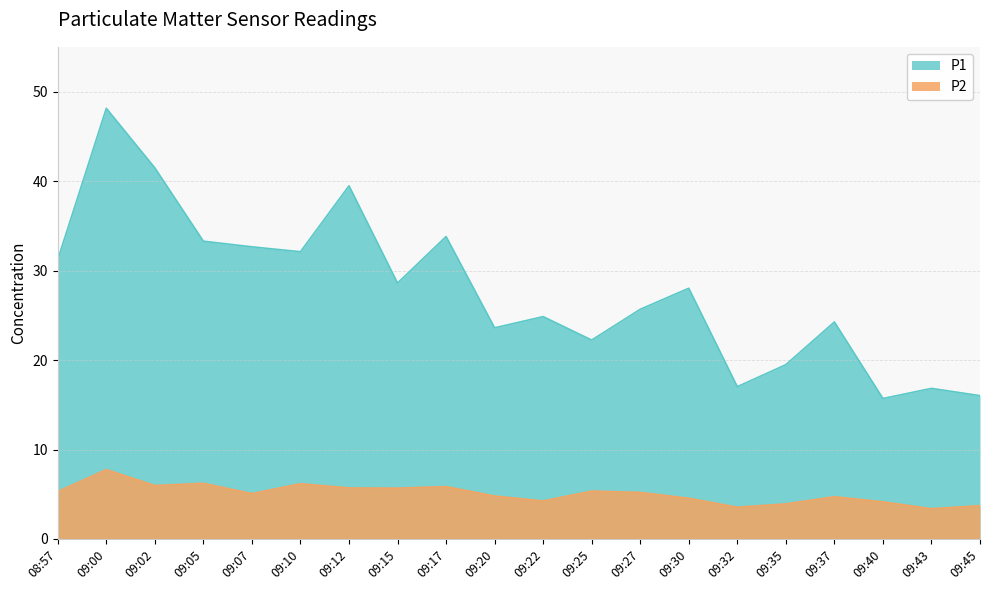

What is the minimum value for P2?

3.4